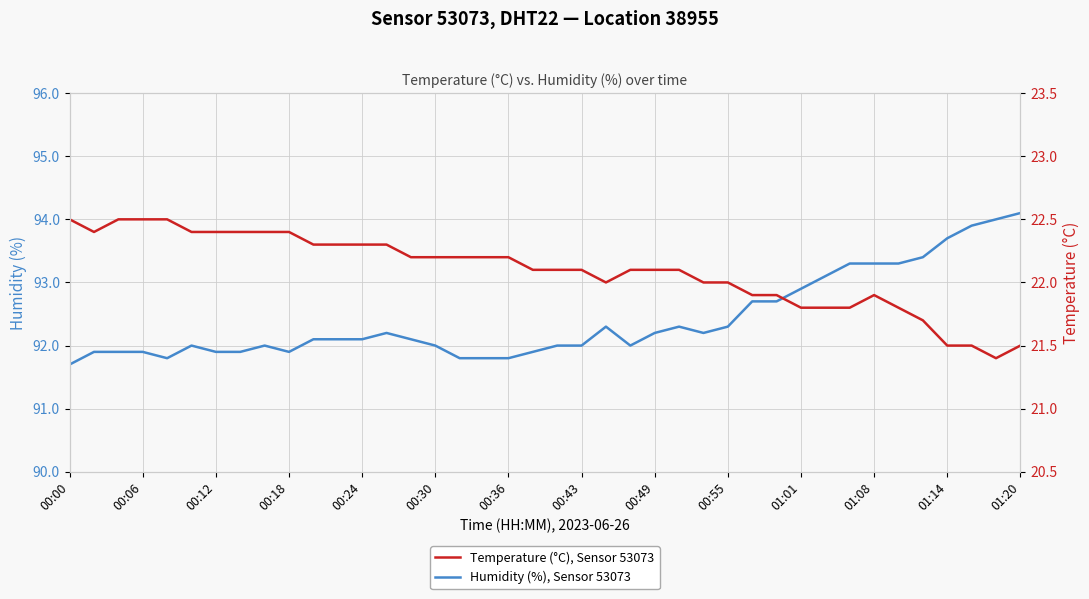

What is the lowest value of the Humidity (%), Sensor 53073 series?

91.7